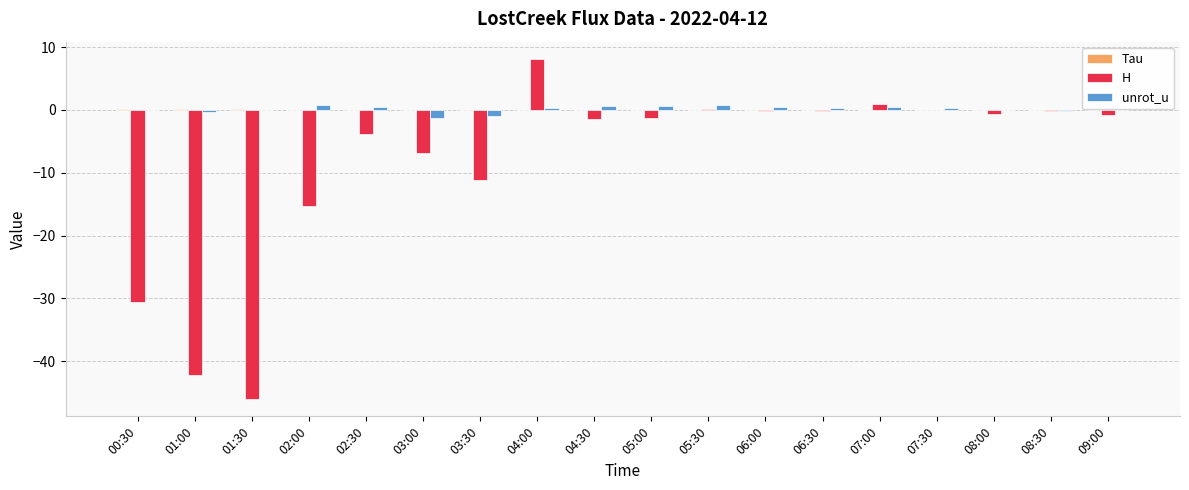

Which series changed the most between 05:30 and 08:30?

unrot_u